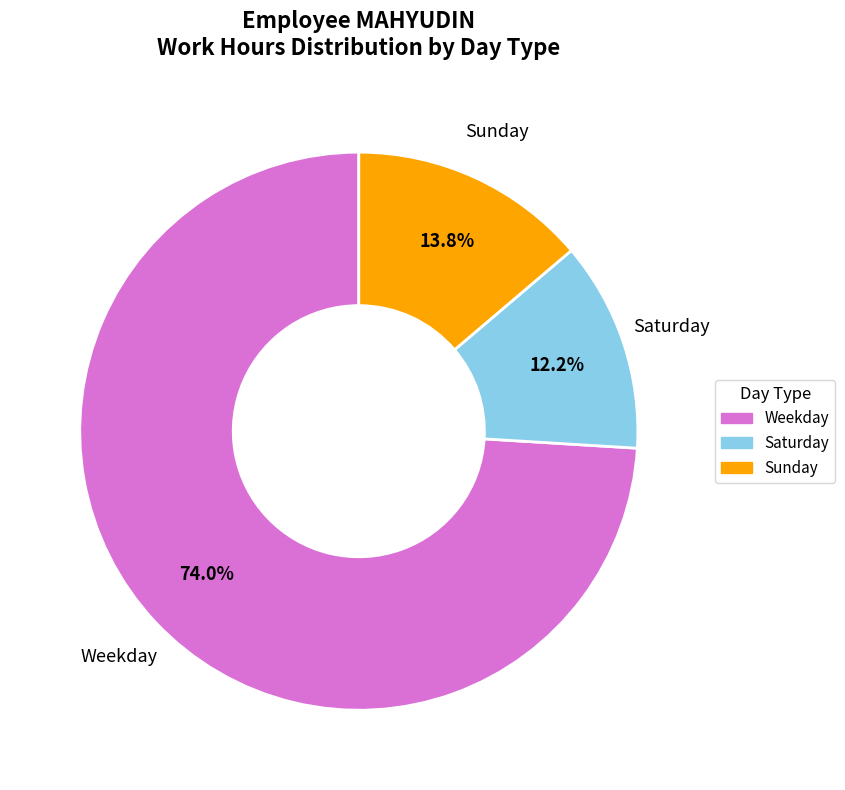

Is there any slice that represents more than half of the pie?

Yes